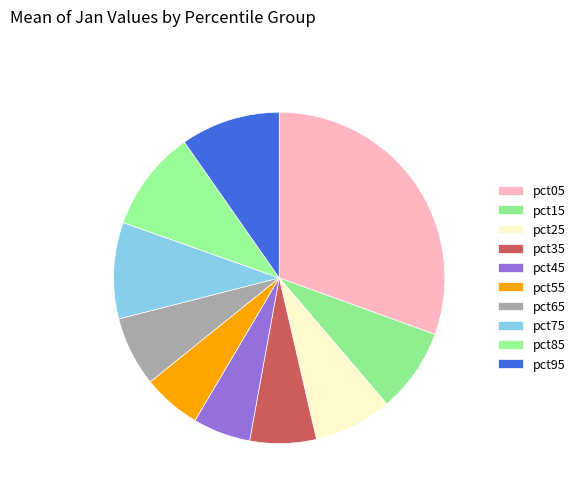

How many slices are in this pie chart?

10